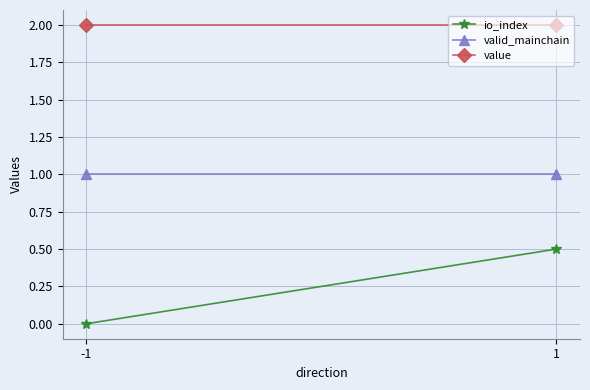

What are all the series names shown in the legend?

io_index, valid_mainchain, value